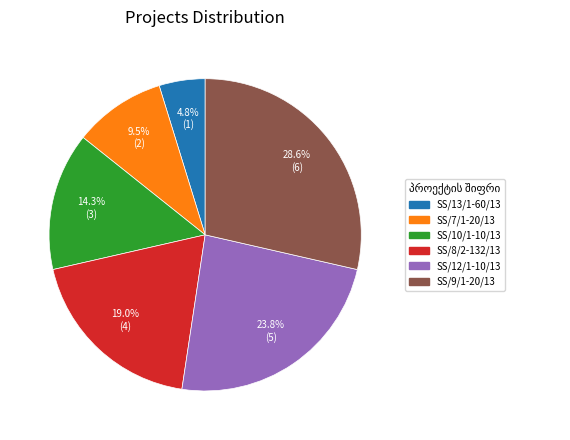

To the nearest percent, what percentage of the pie is SS/8/2-132/13?

19%